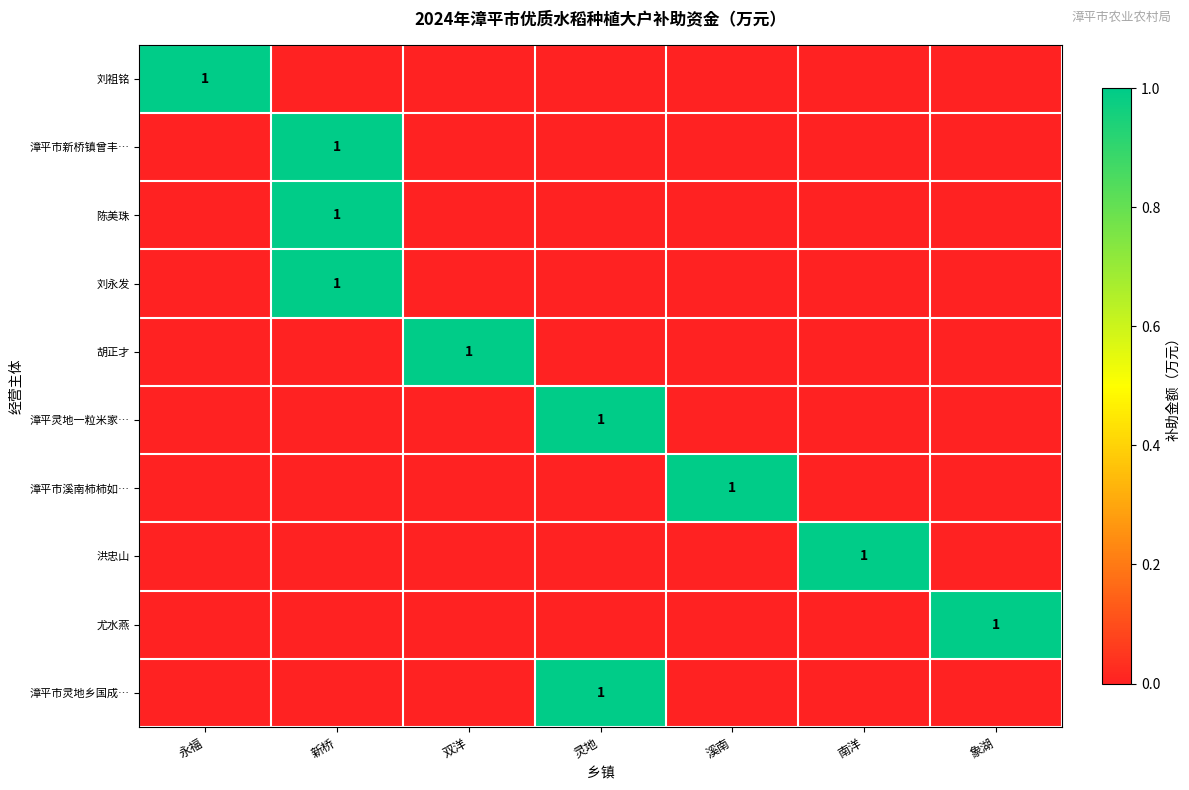

The value of 洪忠山 at 南洋 is 1. True or false?

True